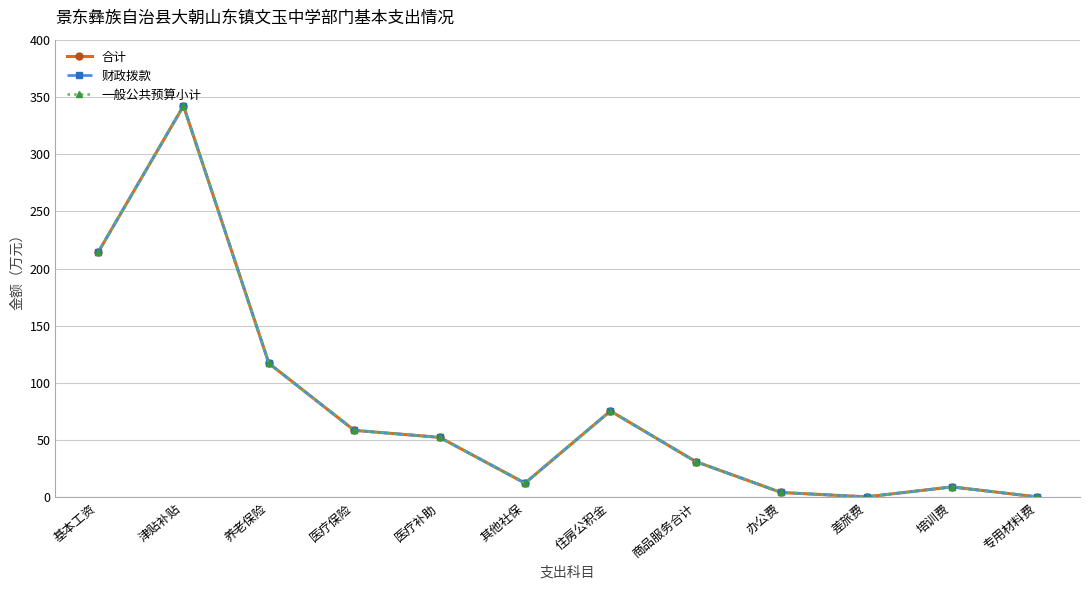

At which label is 合计 closest to 171?

基本工资